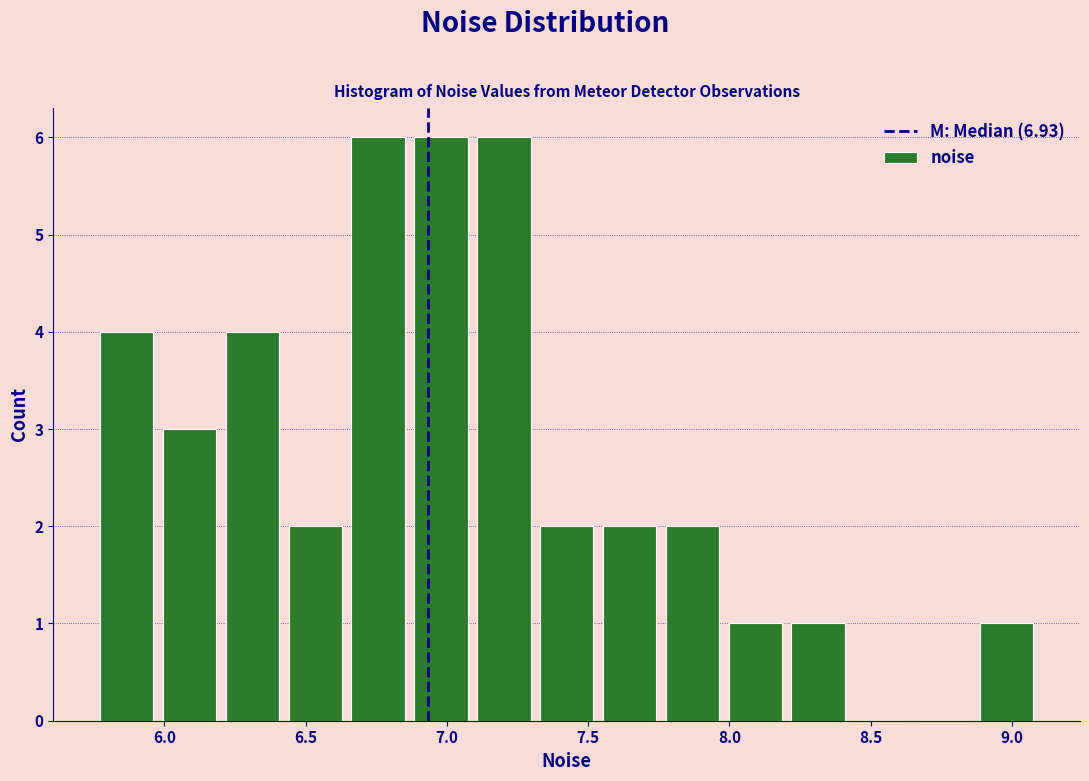

Reading left to right, transcribe this chart: for each bar, give the range it covers on the x-axis and its height. Neither the bar edges nor the heights are printed on the chart, so give them approximately, as read against the axes.

5.75 to 6.00: 4
6.00 to 6.20: 3
6.20 to 6.40: 4
6.40 to 6.65: 2
6.65 to 6.85: 6
6.85 to 7.10: 6
7.10 to 7.30: 6
7.30 to 7.55: 2
7.55 to 7.75: 2
7.75 to 8.00: 2
8.00 to 8.20: 1
8.20 to 8.40: 1
8.40 to 8.65: 0
8.65 to 8.85: 0
8.85 to 9.10: 1